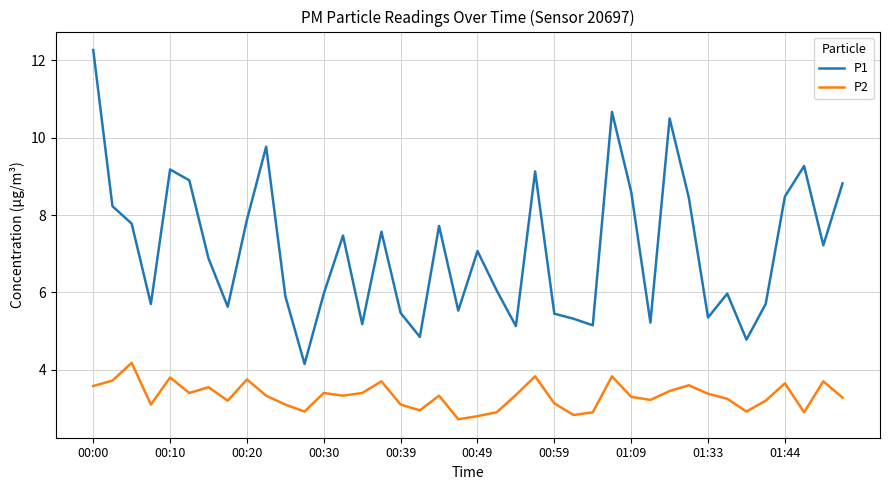

True or false: P2 has more than 2 points higher than both neighbors.

True